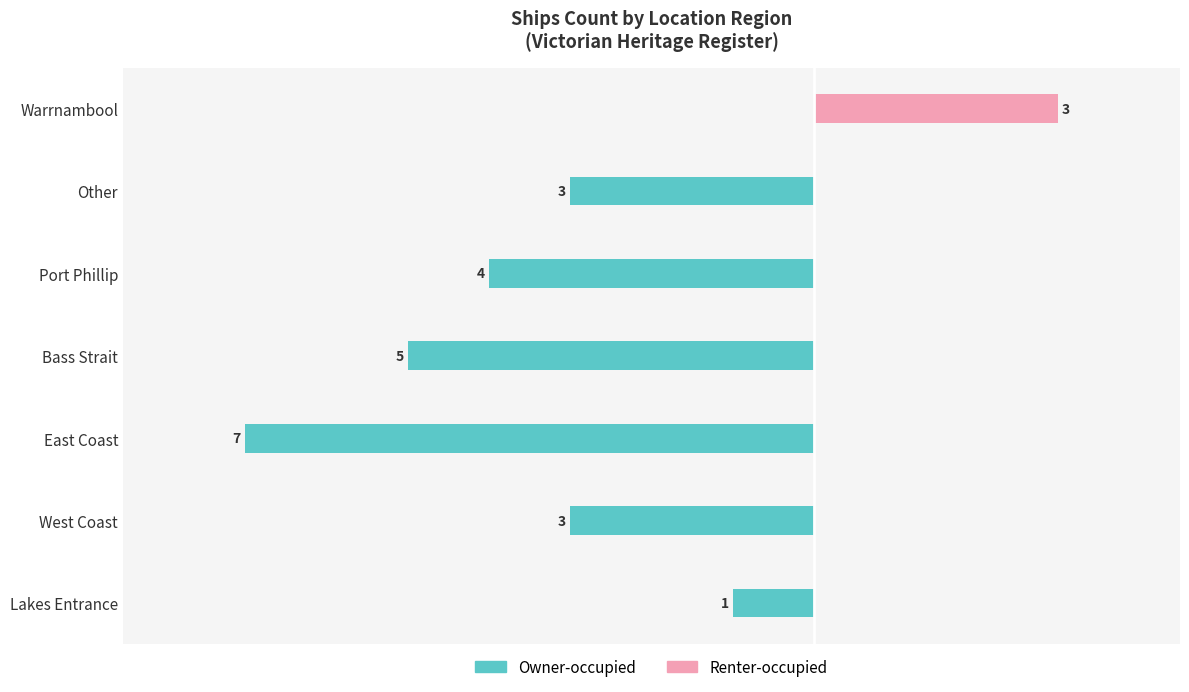

Is the value of Owner-occupied at West Coast greater than the value of Renter-occupied at Bass Strait?

No